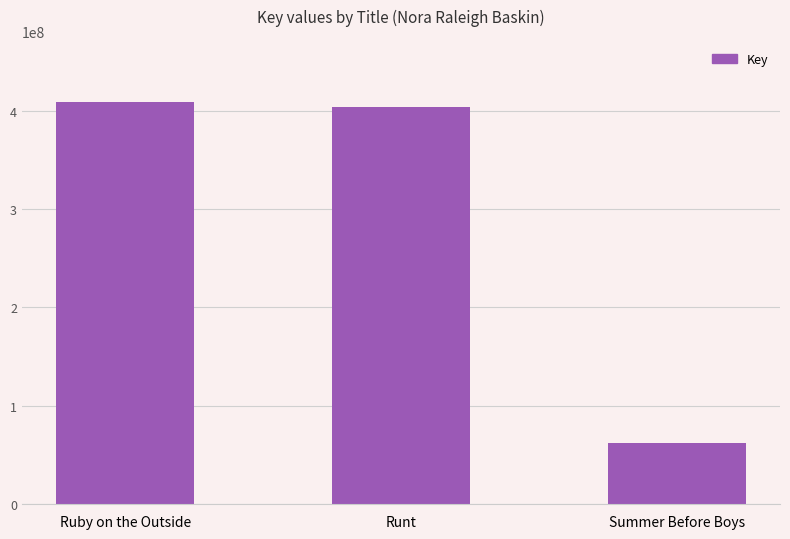

Reading left to right, transcribe all the data shown in this chart.

Ruby on the Outside=408888610	Runt=403270354	Summer Before Boys=61880163